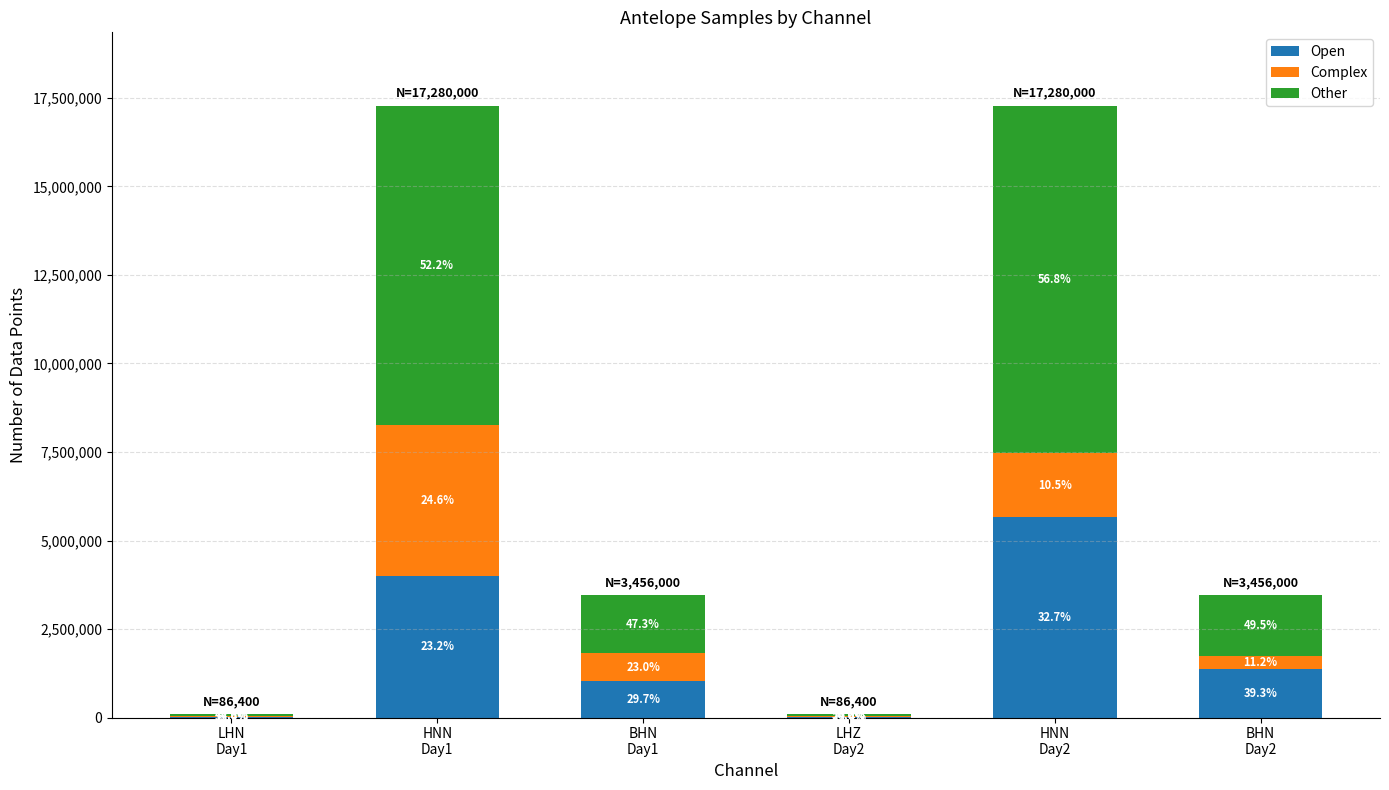

What is the approximate value of Complex at LHN
Day1?

29894.4